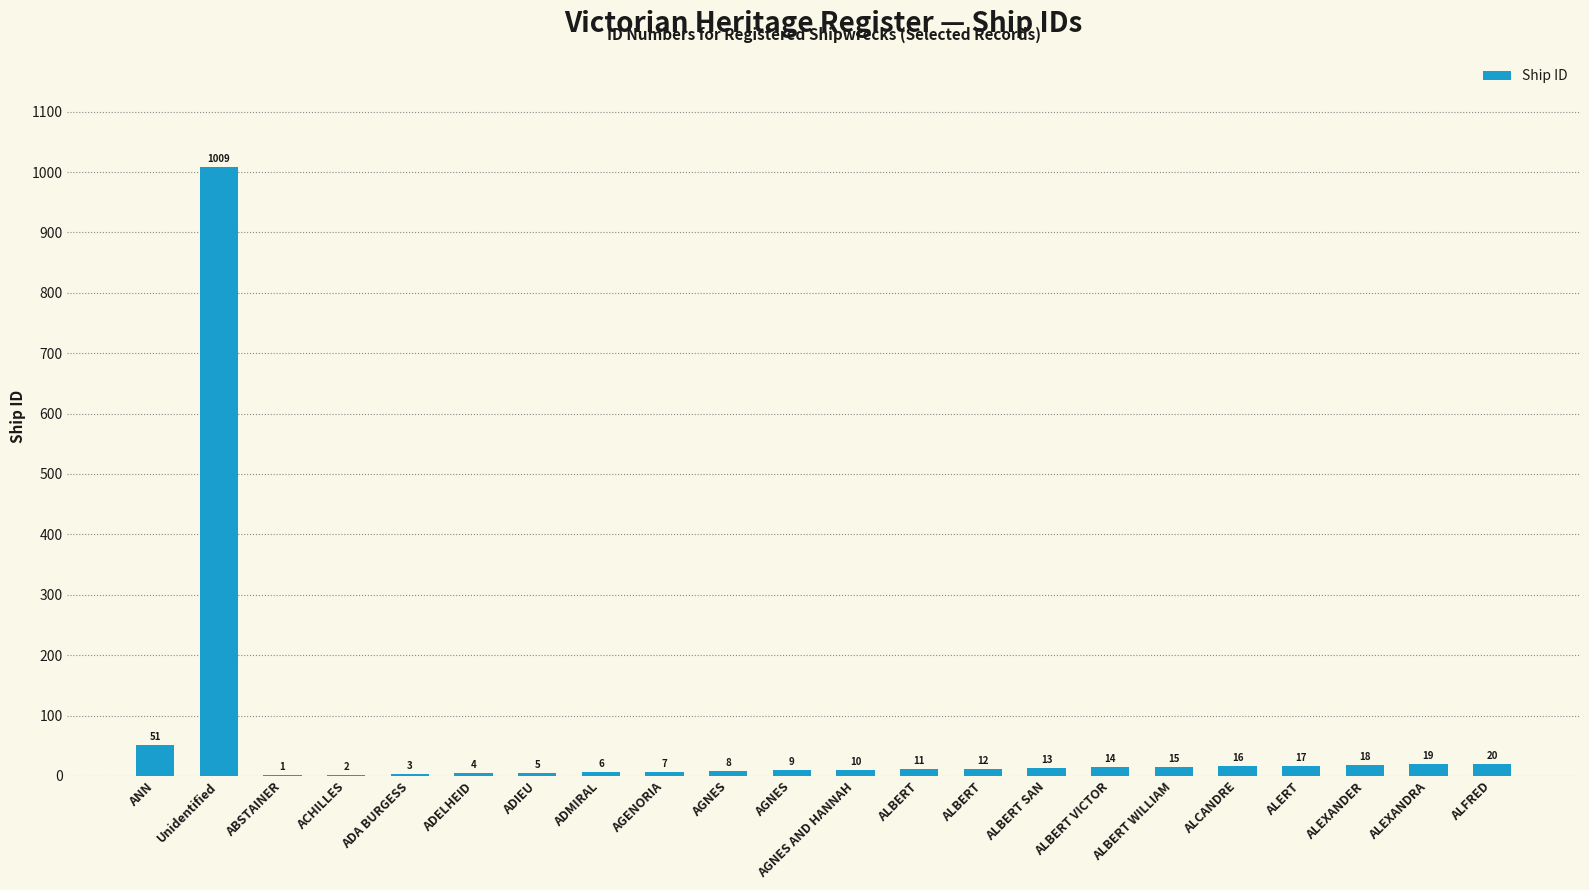

The value at AGENORIA is 7. True or false?

True